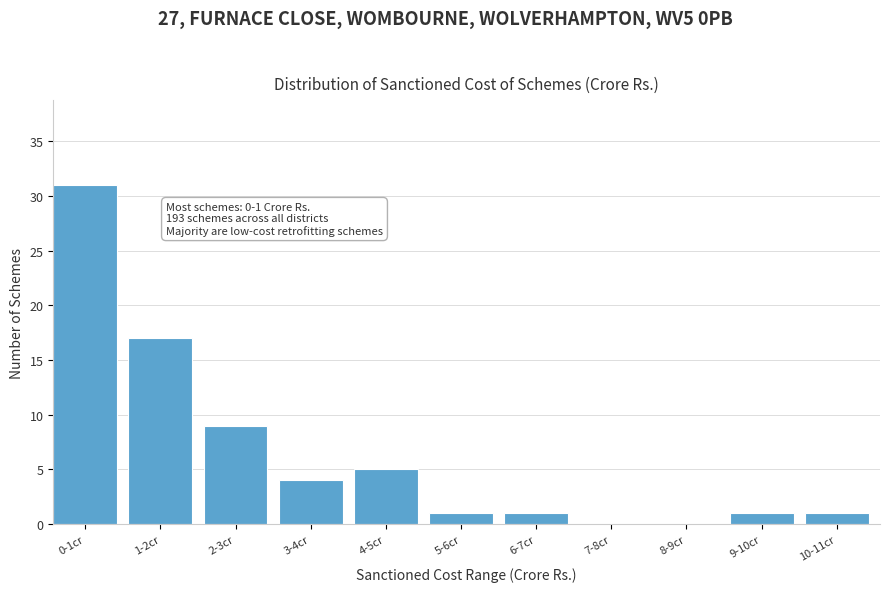

Reading left to right, list all the values displayed in this chart.

0-1cr=31	1-2cr=17	2-3cr=9	3-4cr=4	4-5cr=5	5-6cr=1	6-7cr=1	7-8cr=0	8-9cr=0	9-10cr=1	10-11cr=1